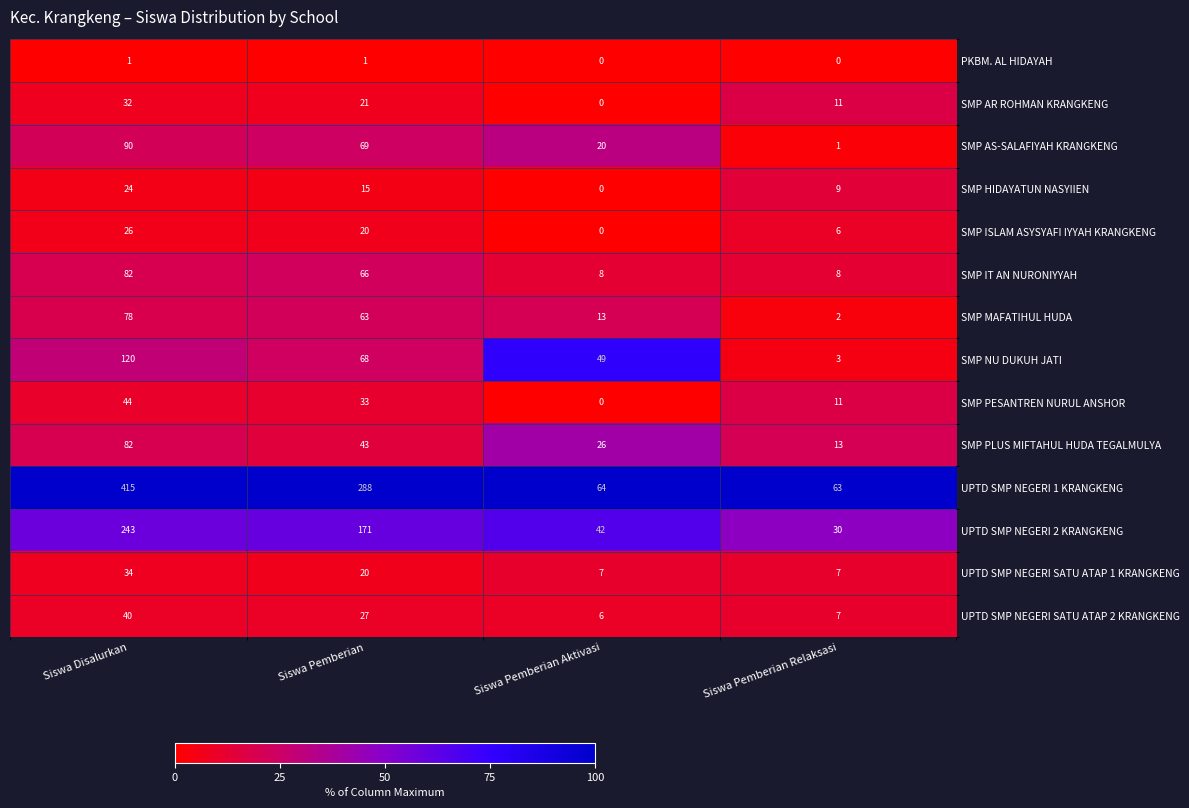

Which series has the widest spread of values?

UPTD SMP NEGERI 1 KRANGKENG